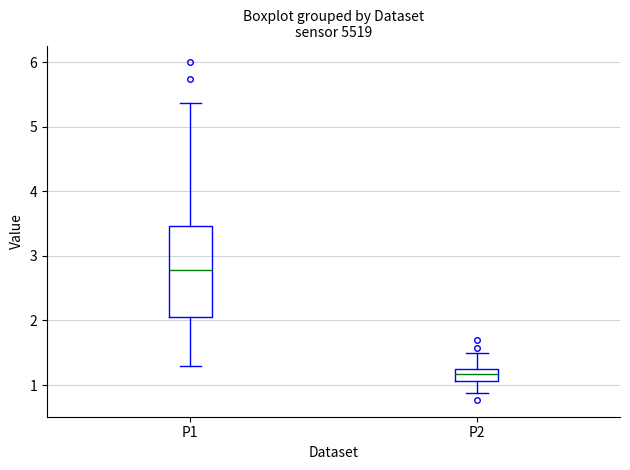

Reading left to right, transcribe this box plot: for each box, give where its median line is, the range the box spans, and where its two whiskers end, as read against the y-axis. The values are not printed on the chart, so give them approximately, as read against the axis.

P1: median 2.8, box 2.1 to 3.5, whiskers 1.3 to 5.4
P2: median 1.2, box 1.1 to 1.3, whiskers 0.9 to 1.5